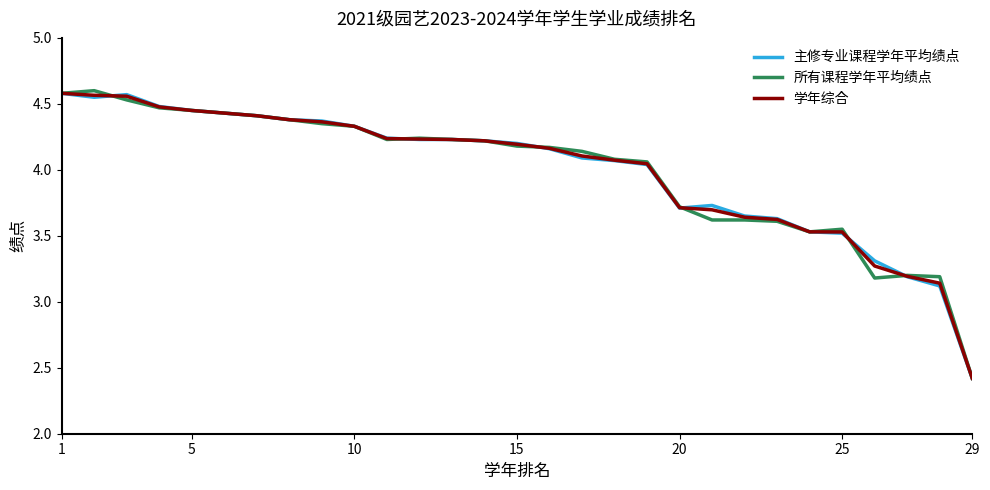

What is the smallest value displayed?

2.4